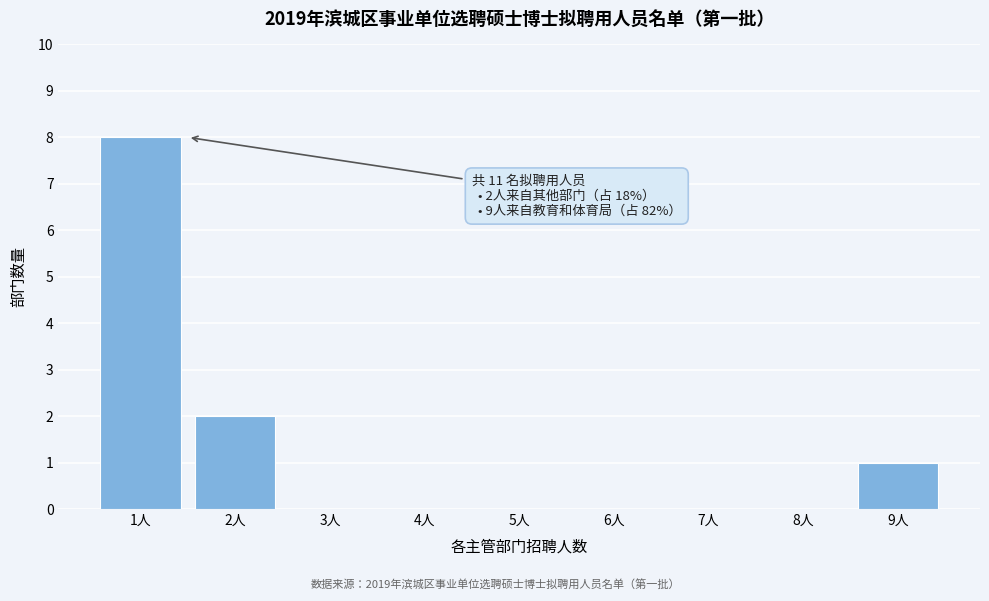

Over which range of the x-axis is the bar tallest?

0.5 to 1.5